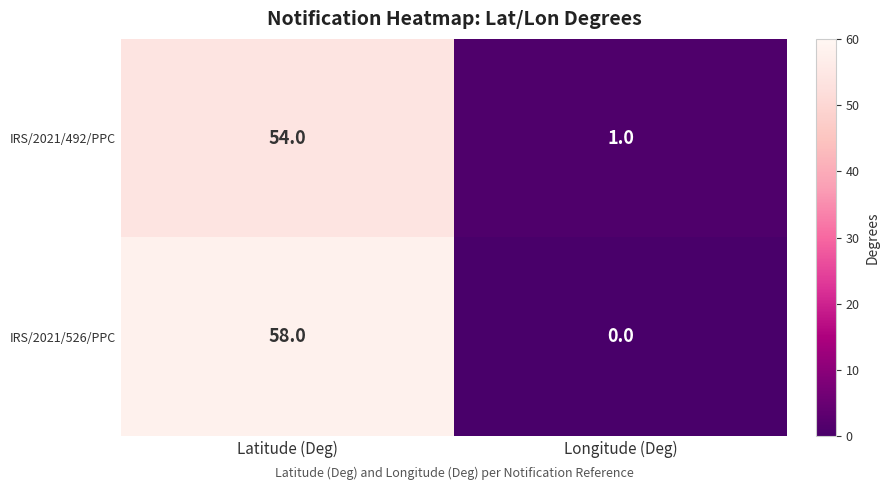

At which label is IRS/2021/492/PPC closest to 27?

Longitude (Deg)